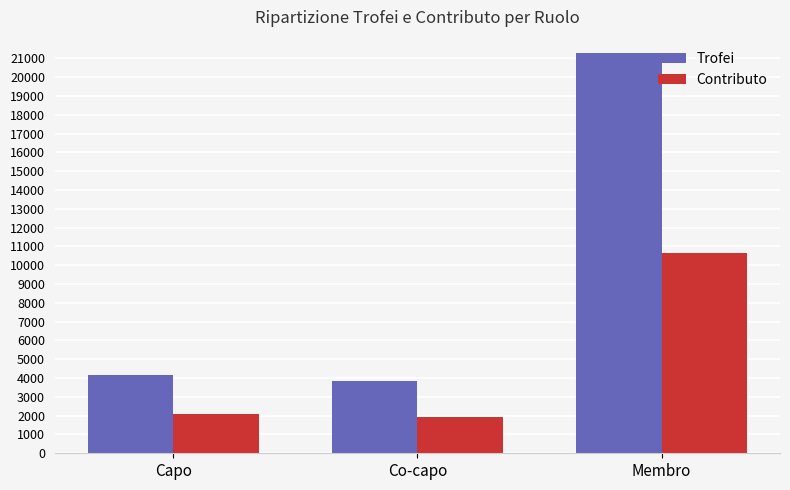

At which label does Contributo reach its peak?

Membro